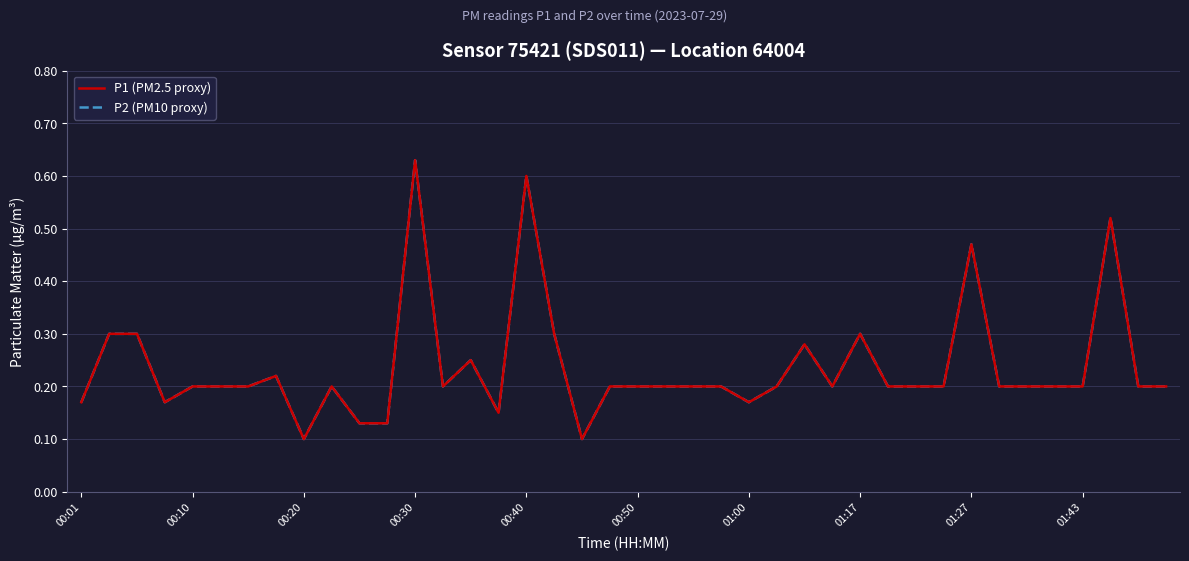

Does the chart have visible grid lines?

Yes